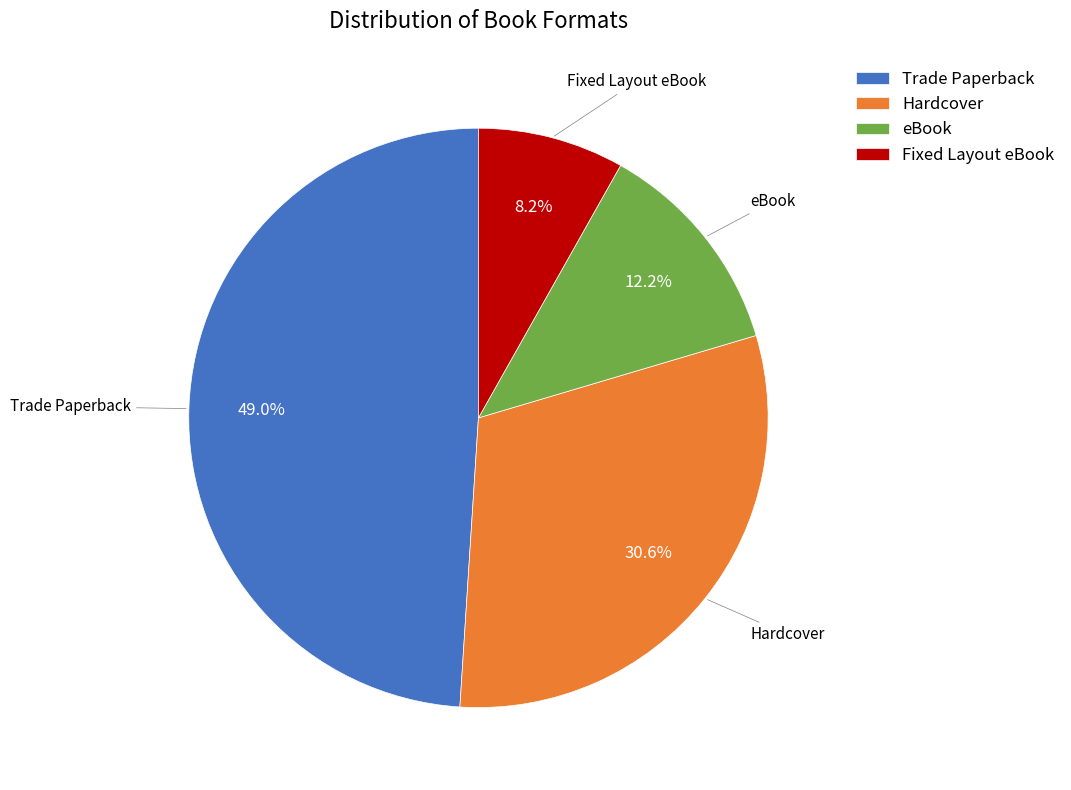

To the nearest percent, what is the difference between the eBook and Fixed Layout eBook slice percentages?

4%